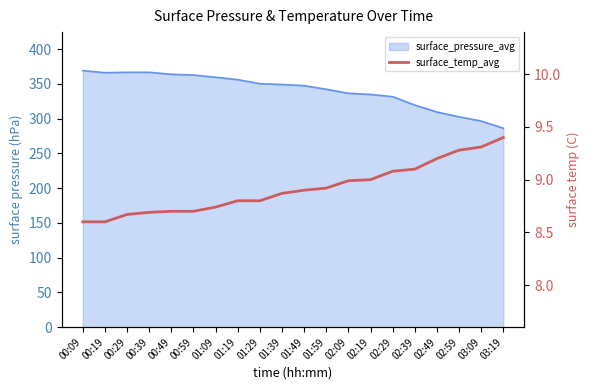

What is the smallest value displayed?

8.6